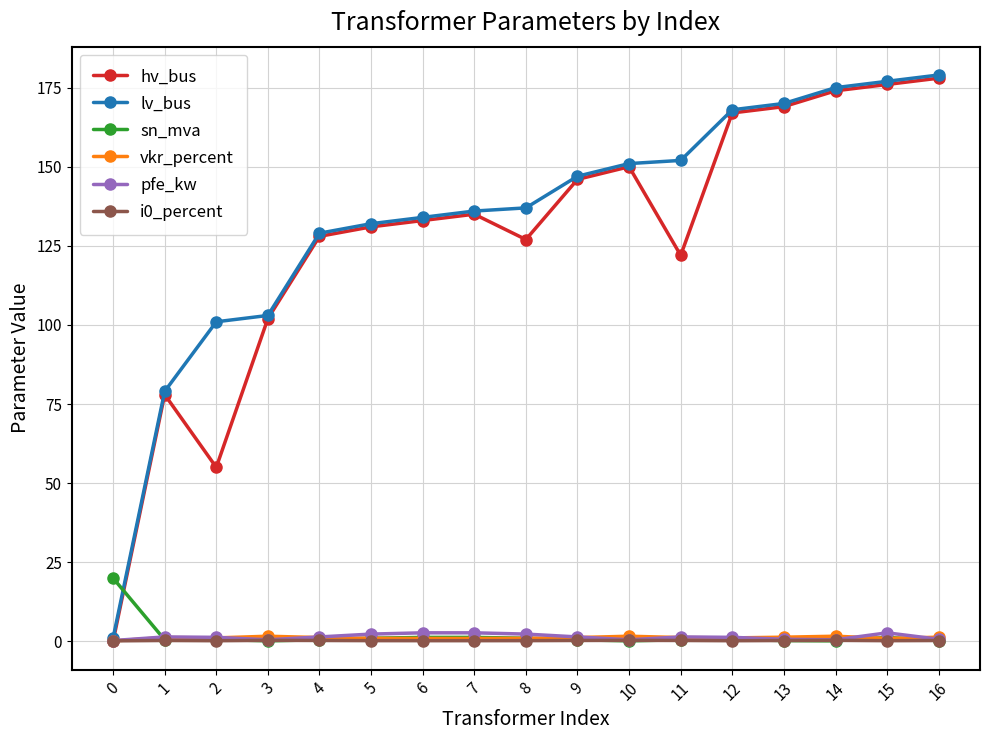

At which label does vkr_percent first exceed 1?

1